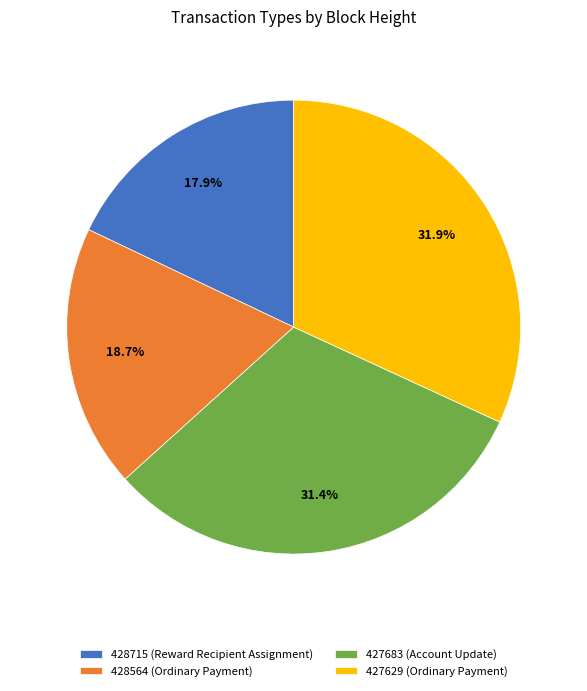

What is the ratio of the value at 427683 to the value at 427629?

1.0